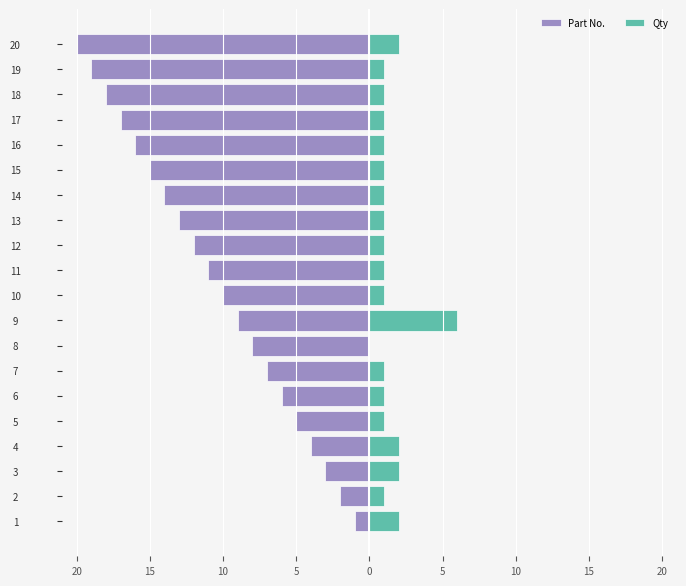

At how many categories does at least one series exceed 1?

5